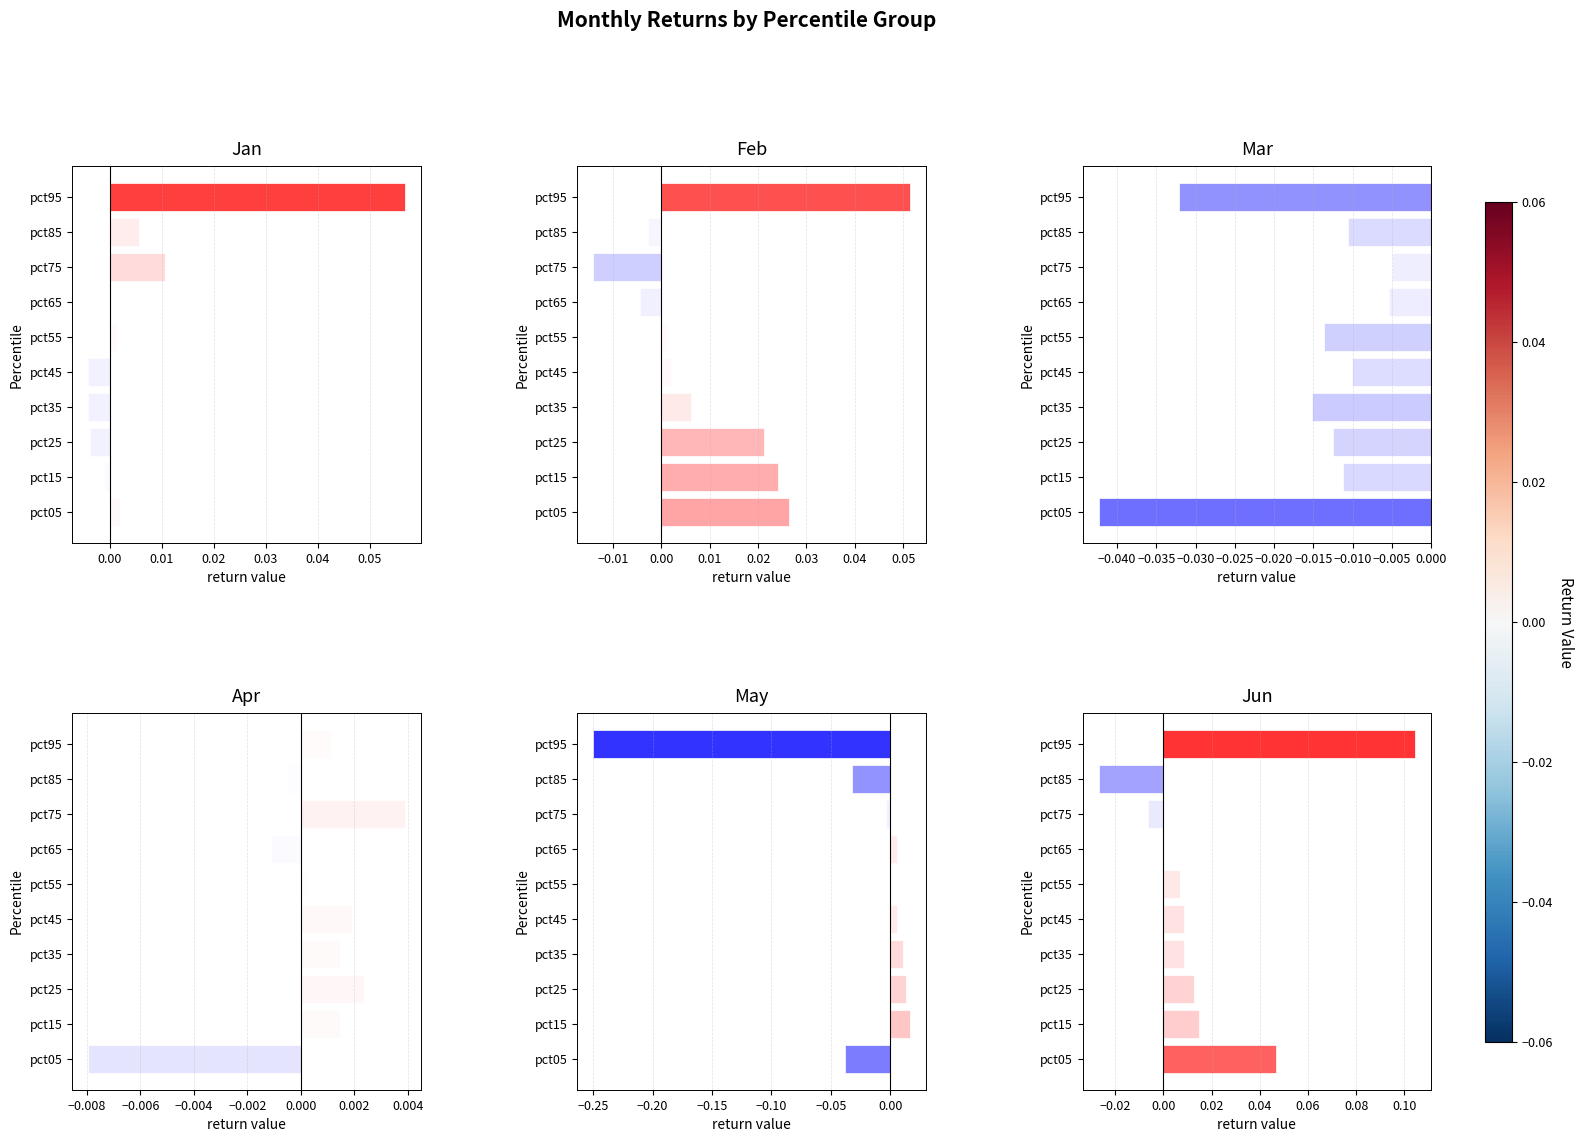

How many categories are shown in the chart?

10